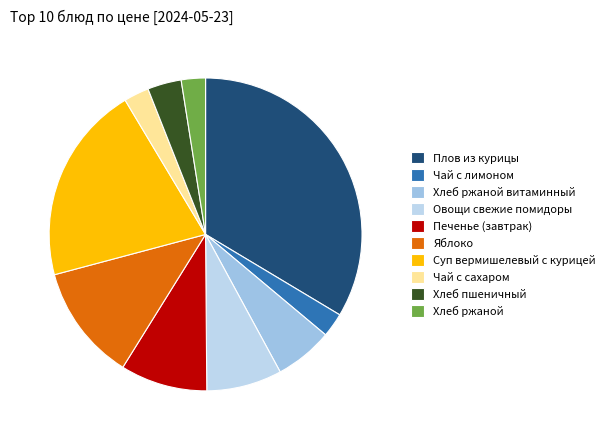

Is it true that Хлеб ржаной is 2% of the pie?

True